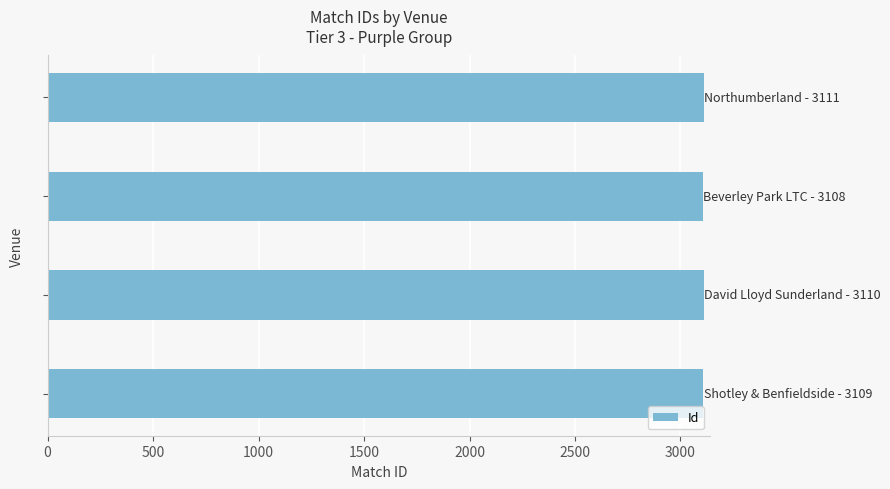

Does the chart contain stacked bars?

No